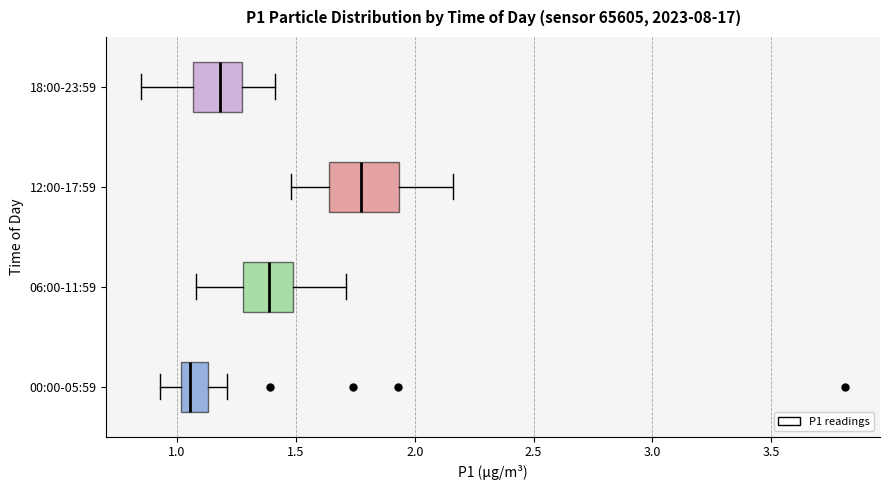

Where is the left edge of the box for 18:00-23:59 on the x-axis? The values are not printed on the chart, so give them approximately, as read against the axis.

1.05